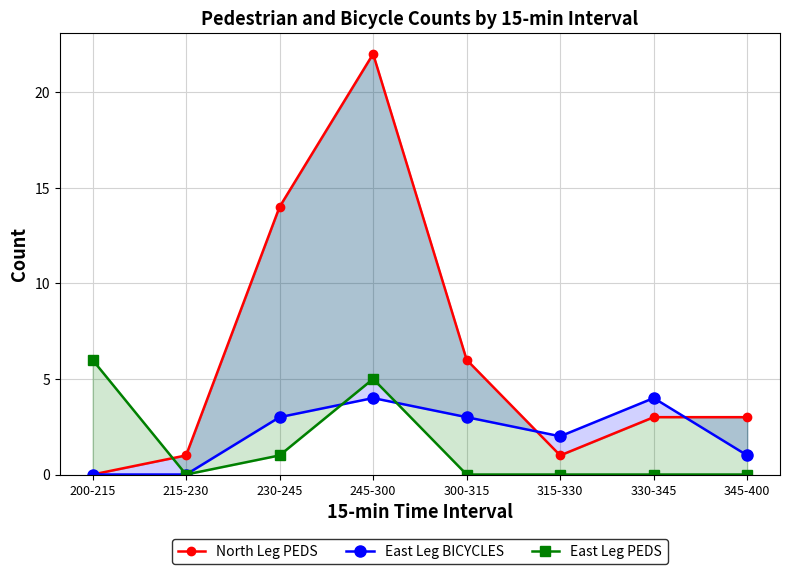

How many East Leg BICYCLES values are between 1 and 4?

6